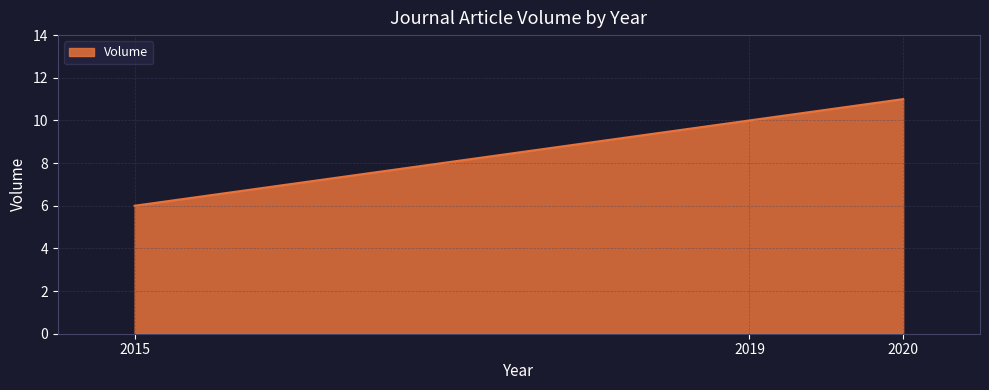

What is the smallest value displayed?

6.0